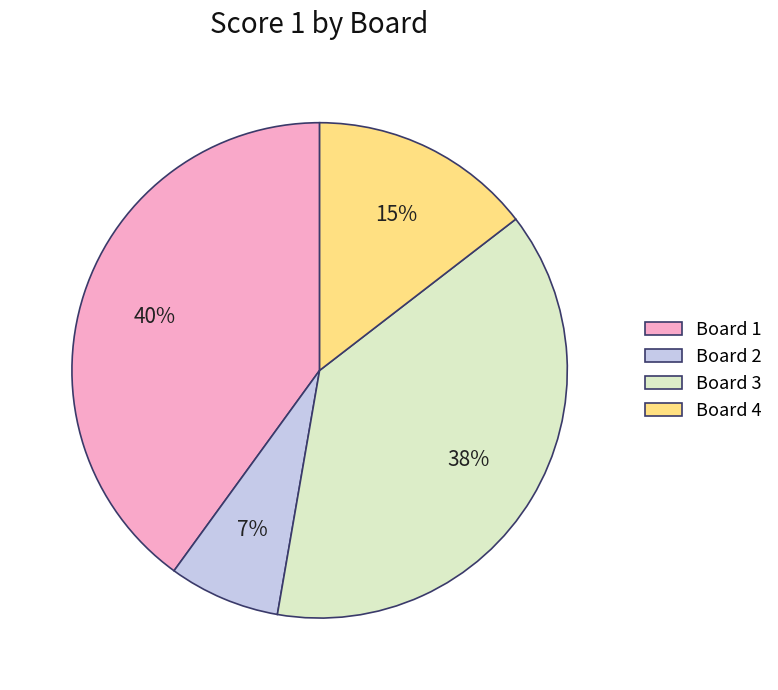

True or false: Board 1 accounts for 40% of the total.

True